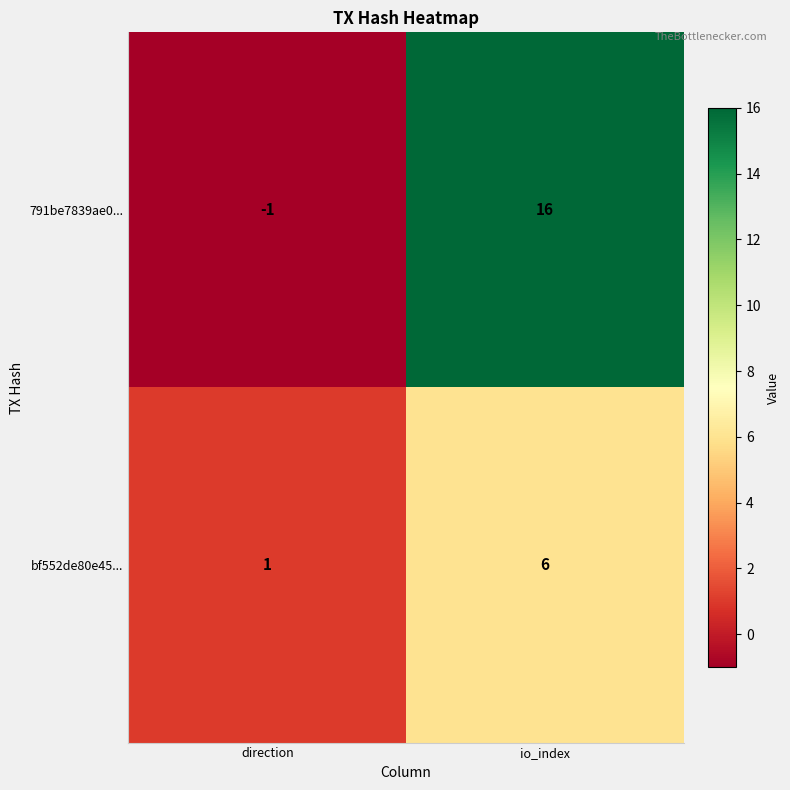

What is the spread (max minus min) of values at direction?

2